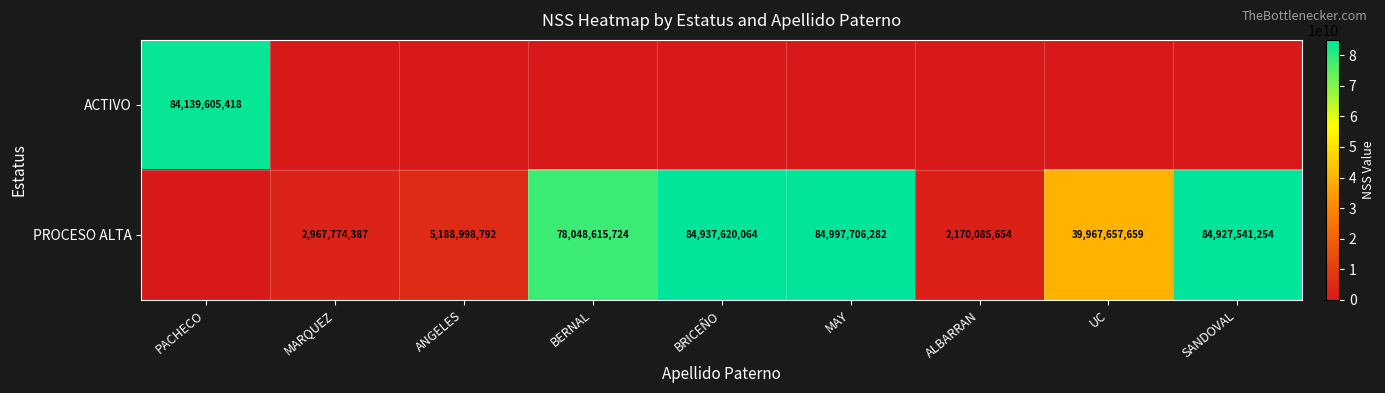

The PROCESO ALTA series shows 1103899536 at ANGELES. True or false?

False